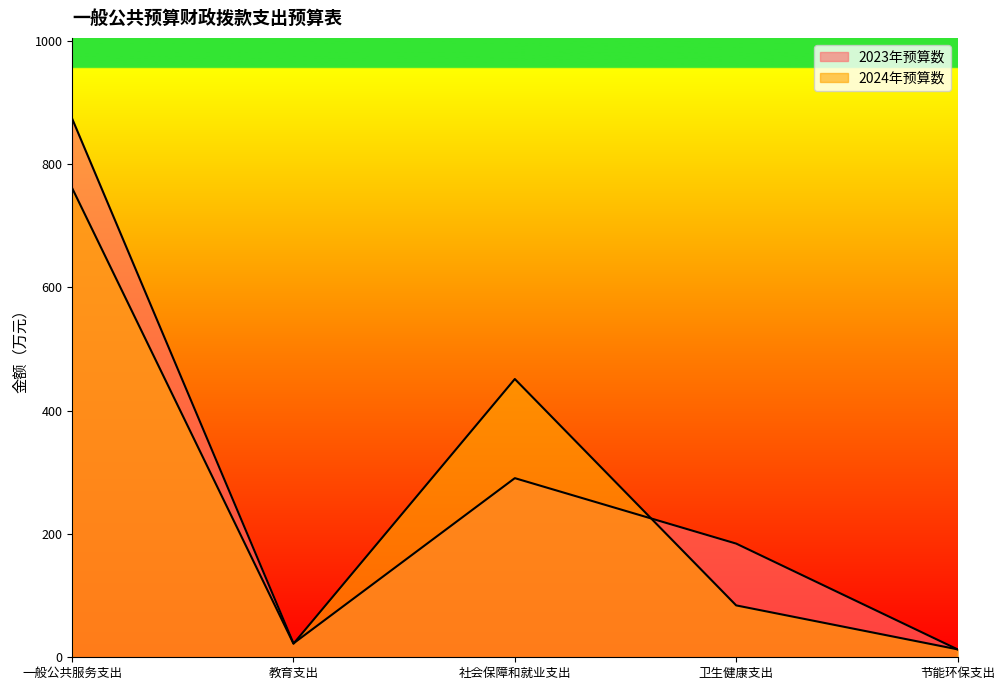

What is the sum of the 2024年预算数 values at 卫生健康支出 and 一般公共服务支出?

845.4